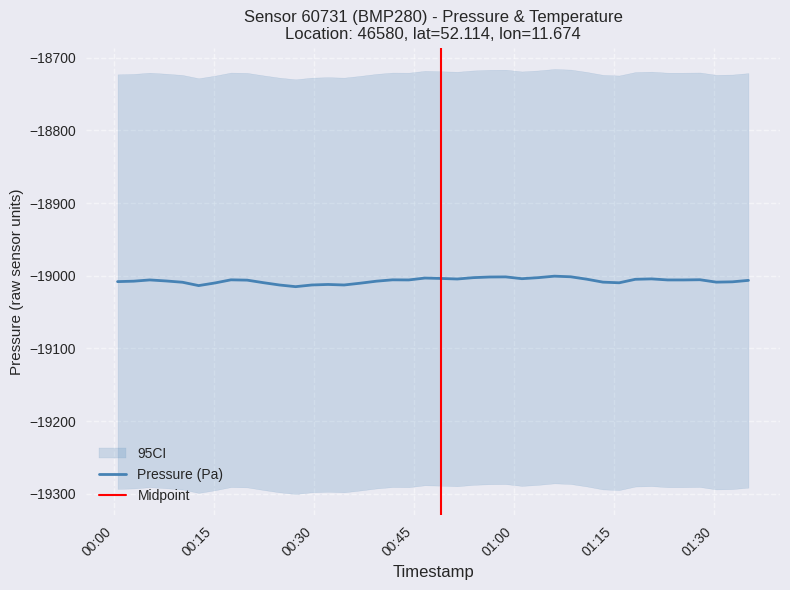

What is the lowest value of the Pressure (Pa) series?

-19015.0